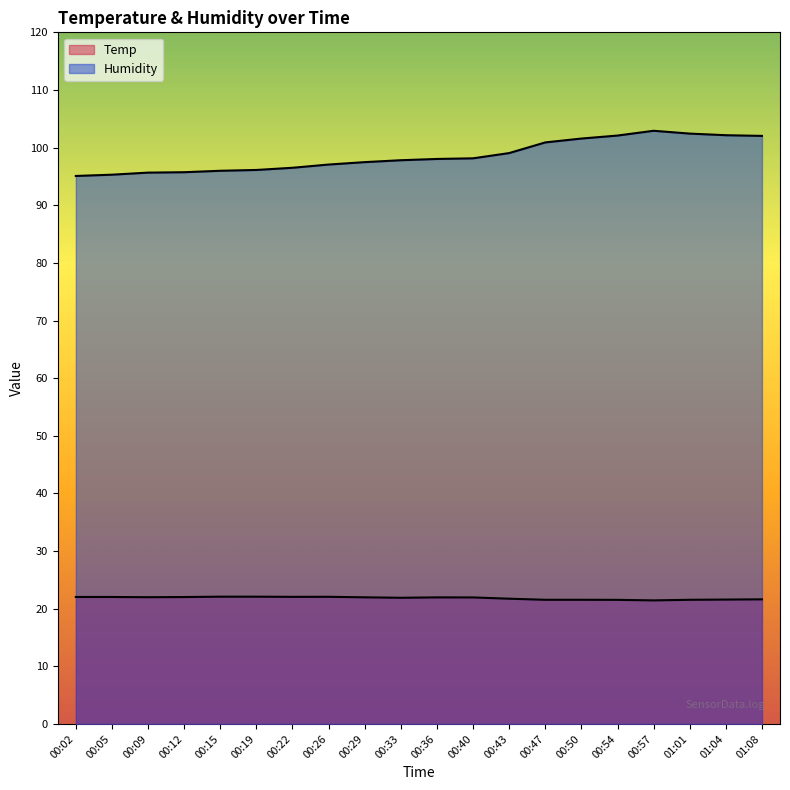

Where is Temp nearest to the value 21?

00:57